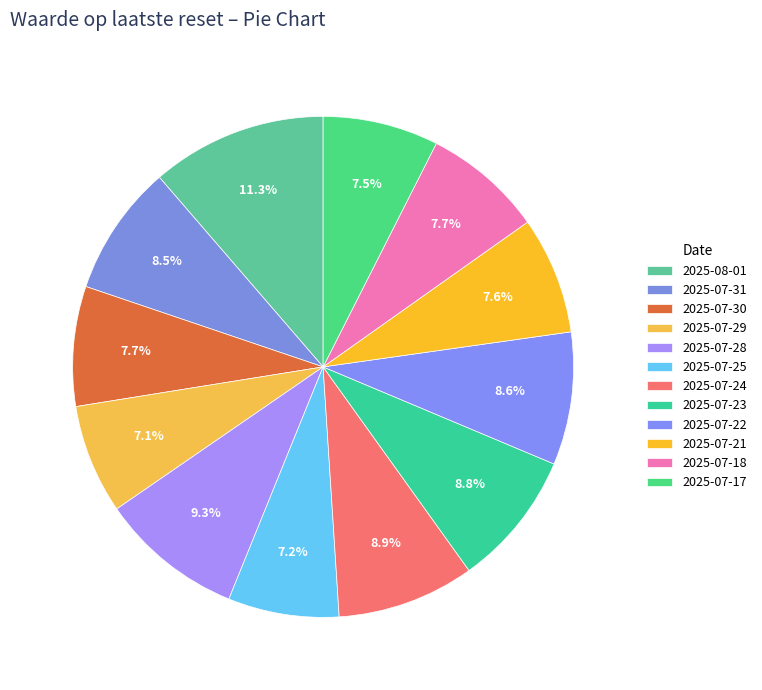

How many slices are in this pie chart?

12